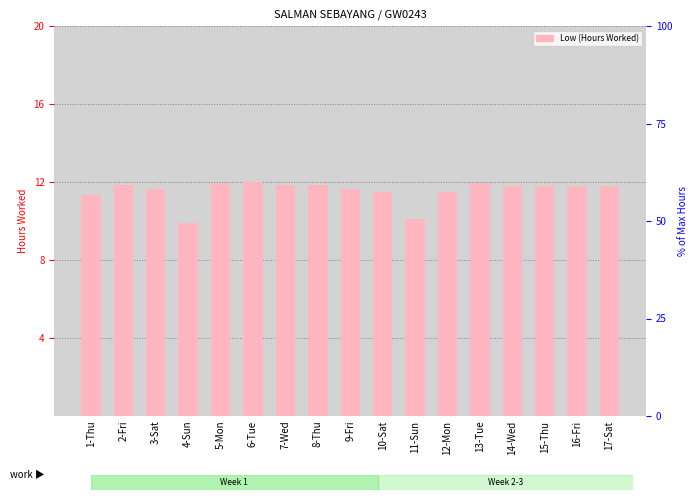

Between 16-Fri and 7-Wed, which is larger?

7-Wed